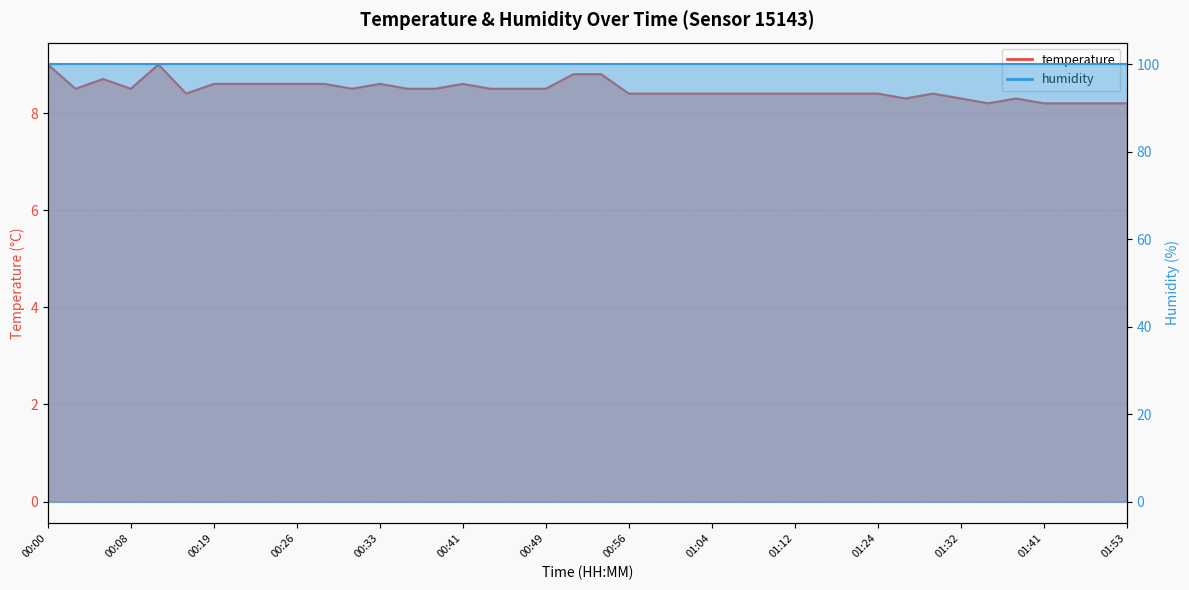

Where is the first local maximum?

00:05